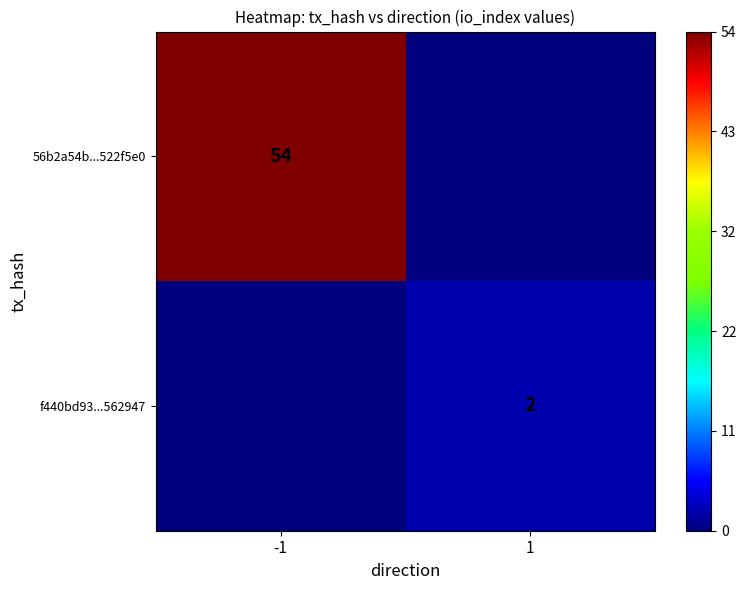

Is it true that 56b2a54b...522f5e0 equals 34 at -1?

False